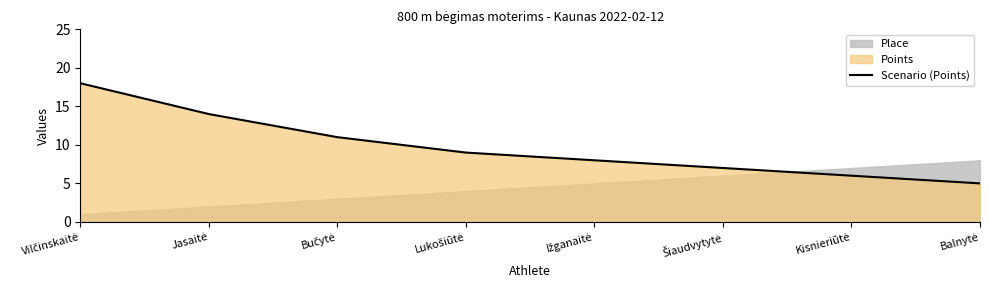

True or false: the data shows 3 at Šiaudvytytė.

False